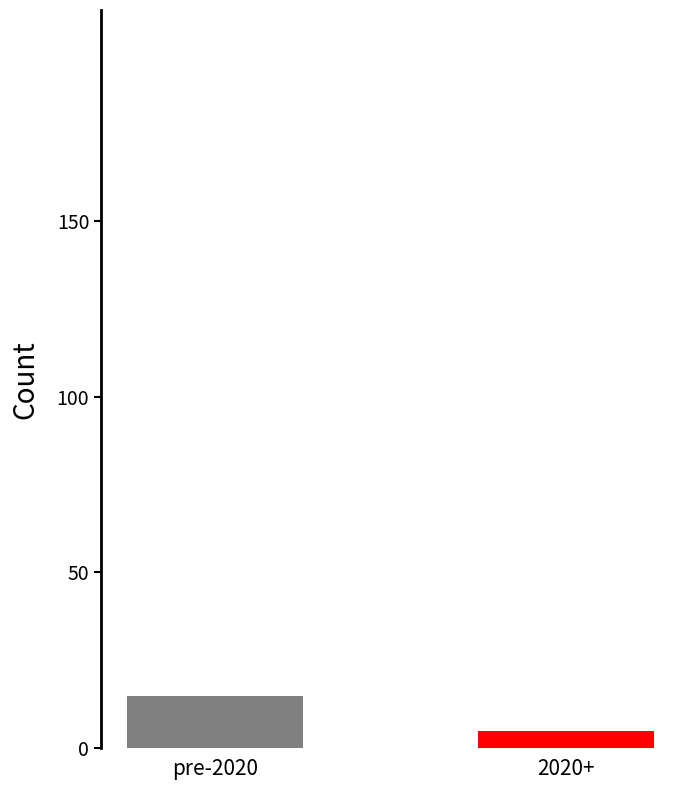

What is the smallest value displayed?

5